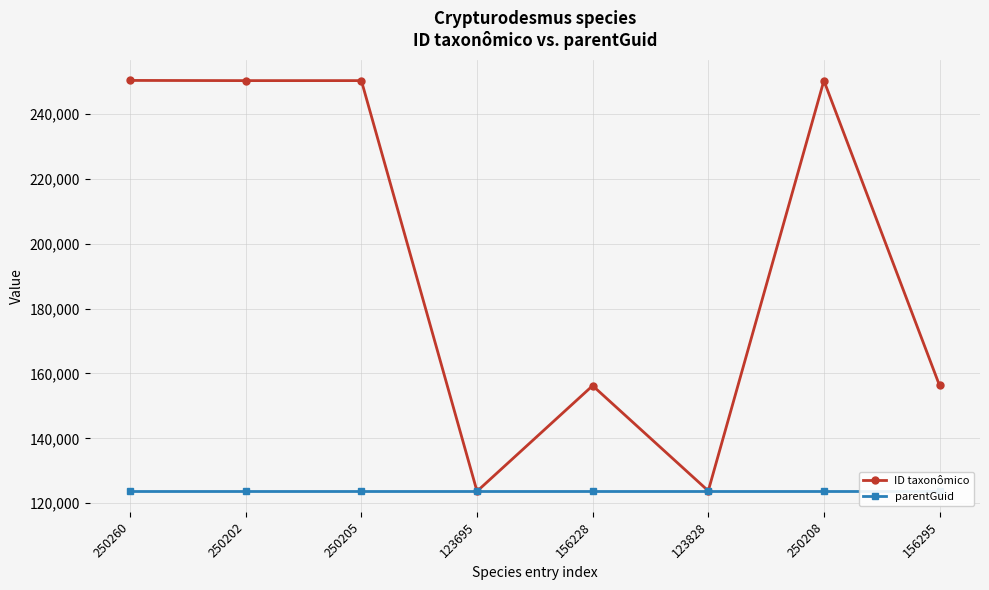

What is the difference between the highest and lowest values at 123695?

4